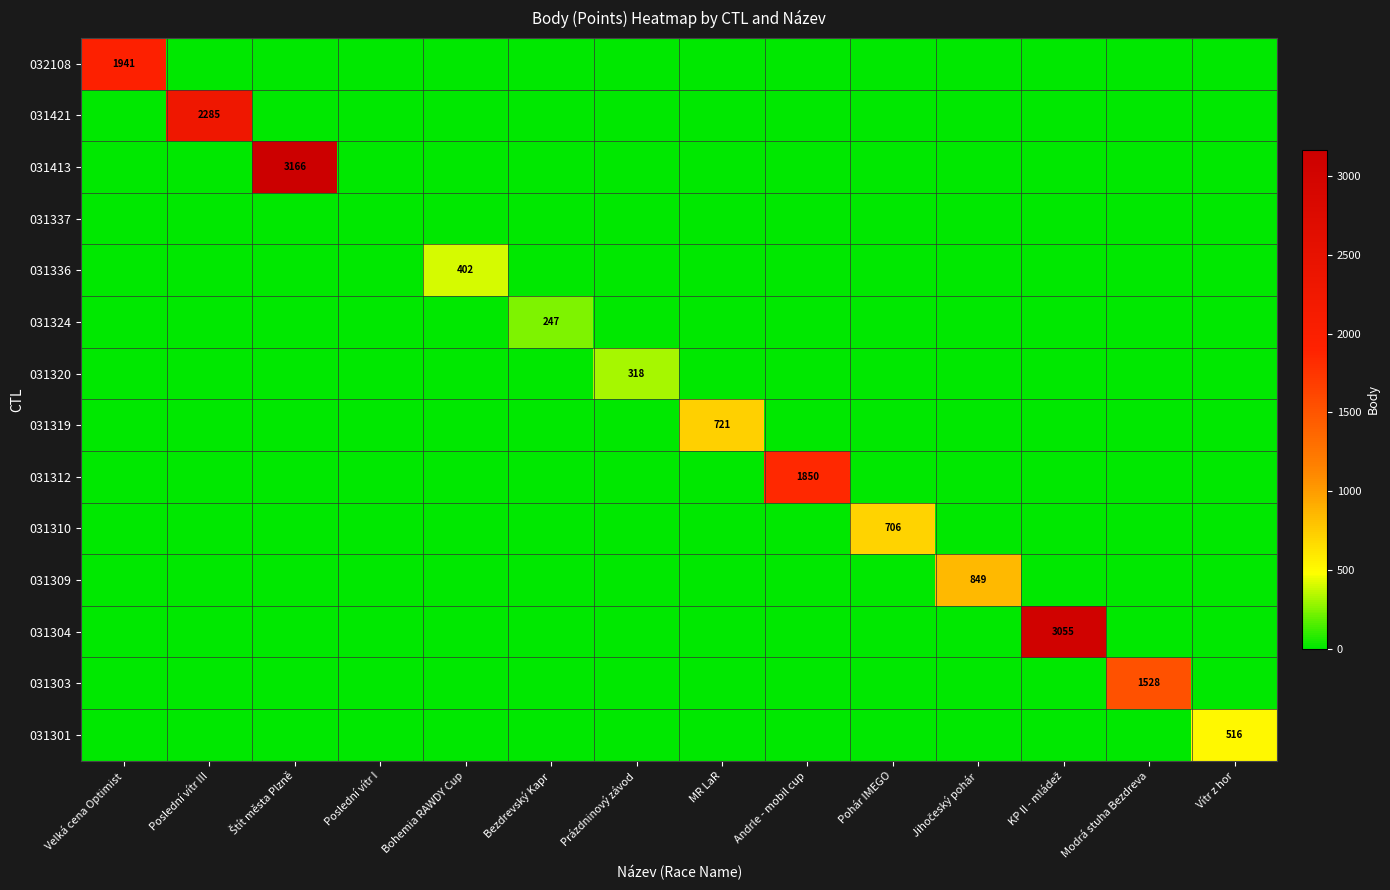

How many data points in 031304 are above 0?

1